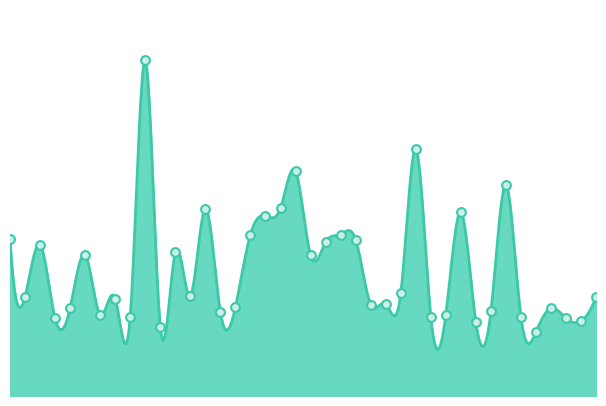

Which has a higher value, 03:15 or 03:45?

03:45